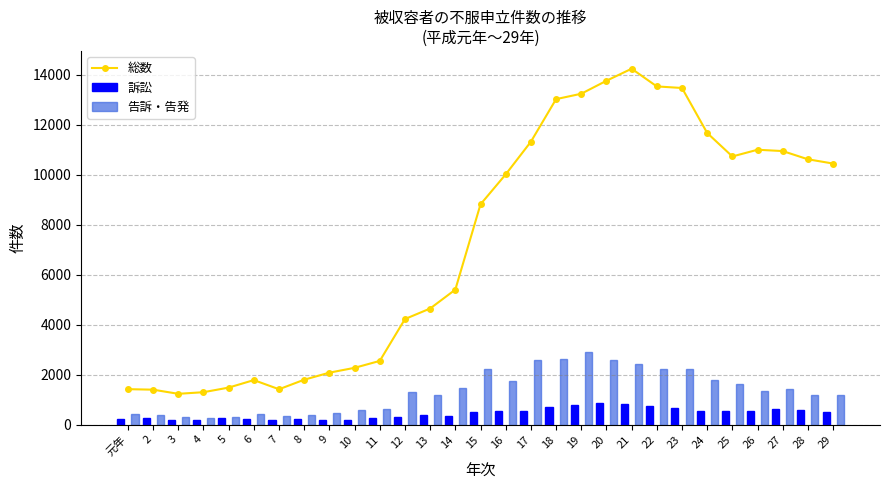

Reading left to right, what are all the values shown in this chart?

総数: 1415	1395	1229	1294	1478	1778	1412	1794	2076	2269	2546	4221	4643	5399	8812	10010	11317	13021	13237	13756	14238	13530	13467	11667	10727	10996	10943	10614	10443
訴訟: 207	276	196	180	246	221	174	209	178	189	274	316	388	346	503	530	558	705	789	855	830	746	651	525	559	543	623	566	484
告訴・告発: 424	364	300	267	297	416	359	382	442	562	613	1283	1190	1466	2208	1745	2597	2633	2914	2566	2416	2241	2207	1793	1605	1355	1429	1188	1182